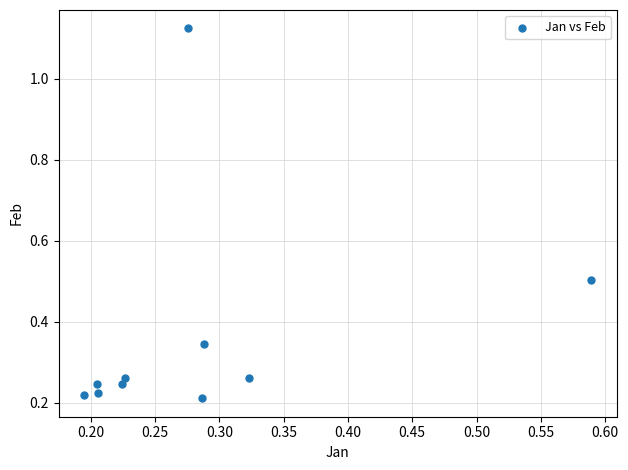

What is the range of Y values (max minus min)?

0.9